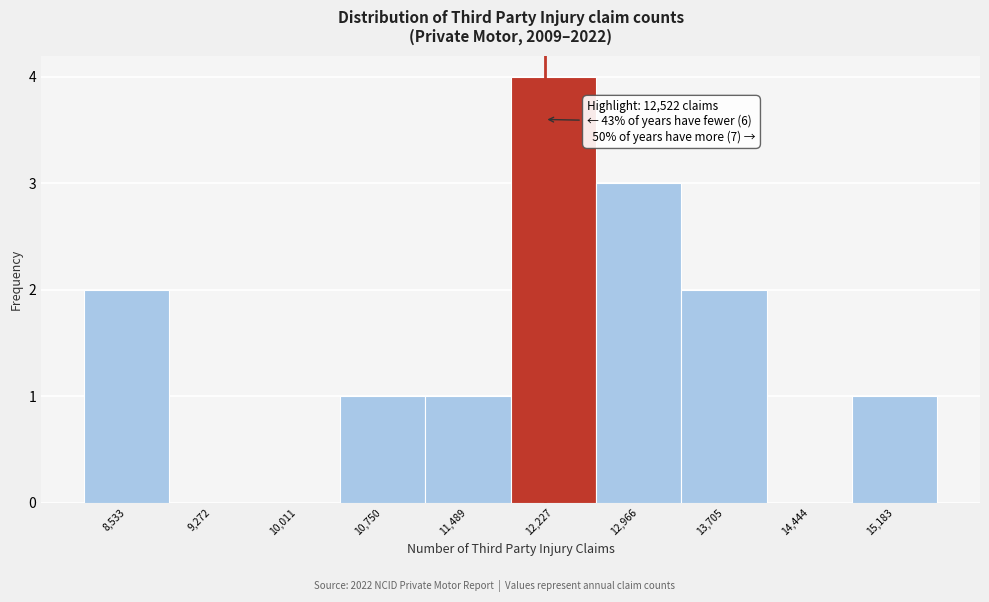

Reading left to right, list all the values displayed in this chart.

8,533=2	9,272=0	10,011=0	10,750=1	11,489=1	12,227=4	12,966=3	13,705=2	14,444=0	15,183=1